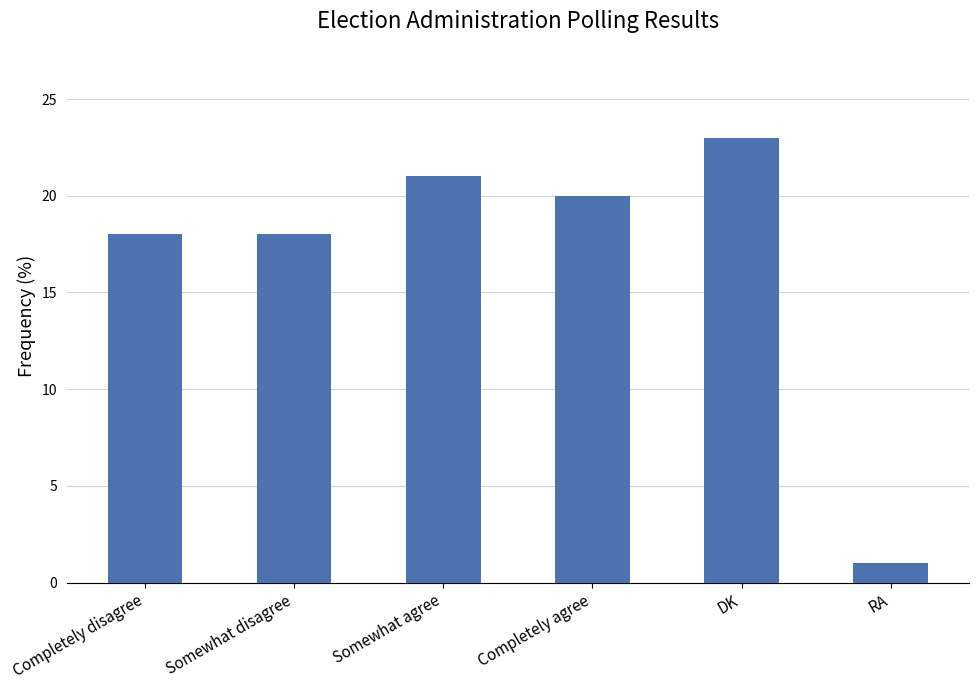

What value does the data have at Completely agree?

20